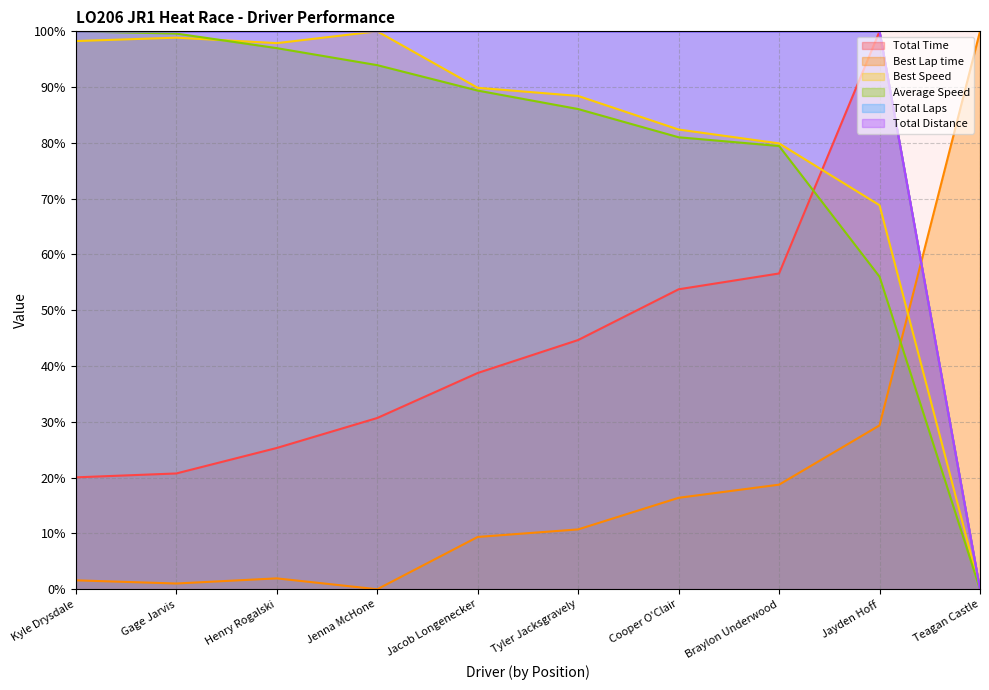

What is the label of the 9th point from the left?

Jayden Hoff